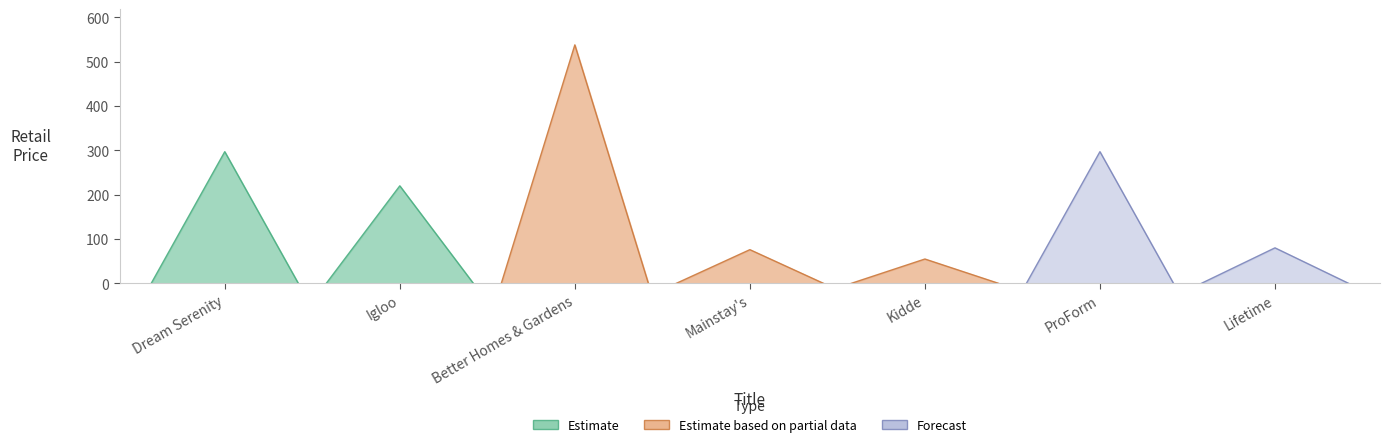

What is the greatest value displayed?

538.0